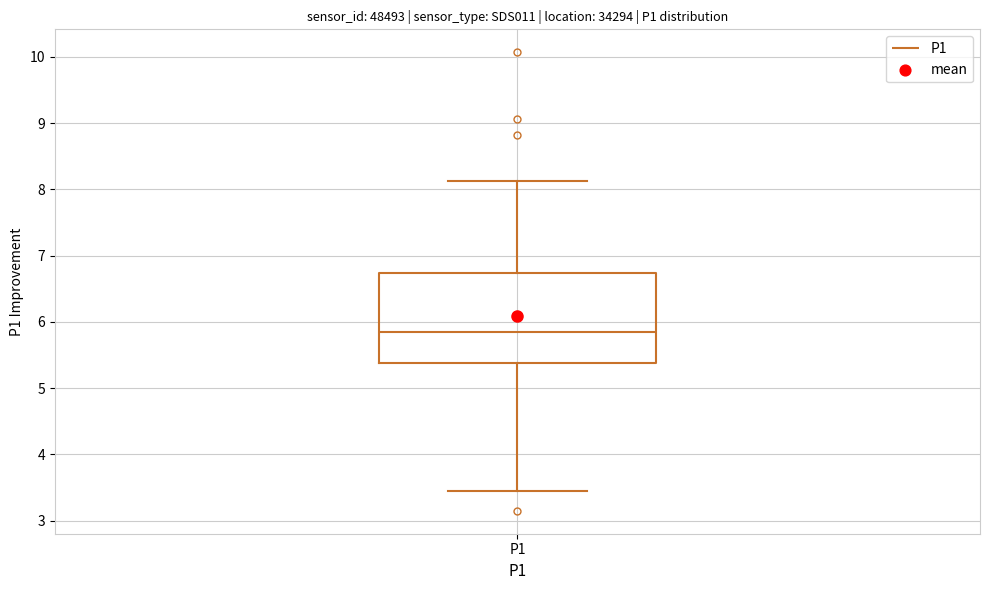

Transcribe this box plot: give where the median line is, the range the box spans, and where the two whiskers end, as read against the y-axis. The values are not printed on the chart, so give them approximately, as read against the axis.

median 5.9, box 5.4 to 6.7, whiskers 3.5 to 8.1